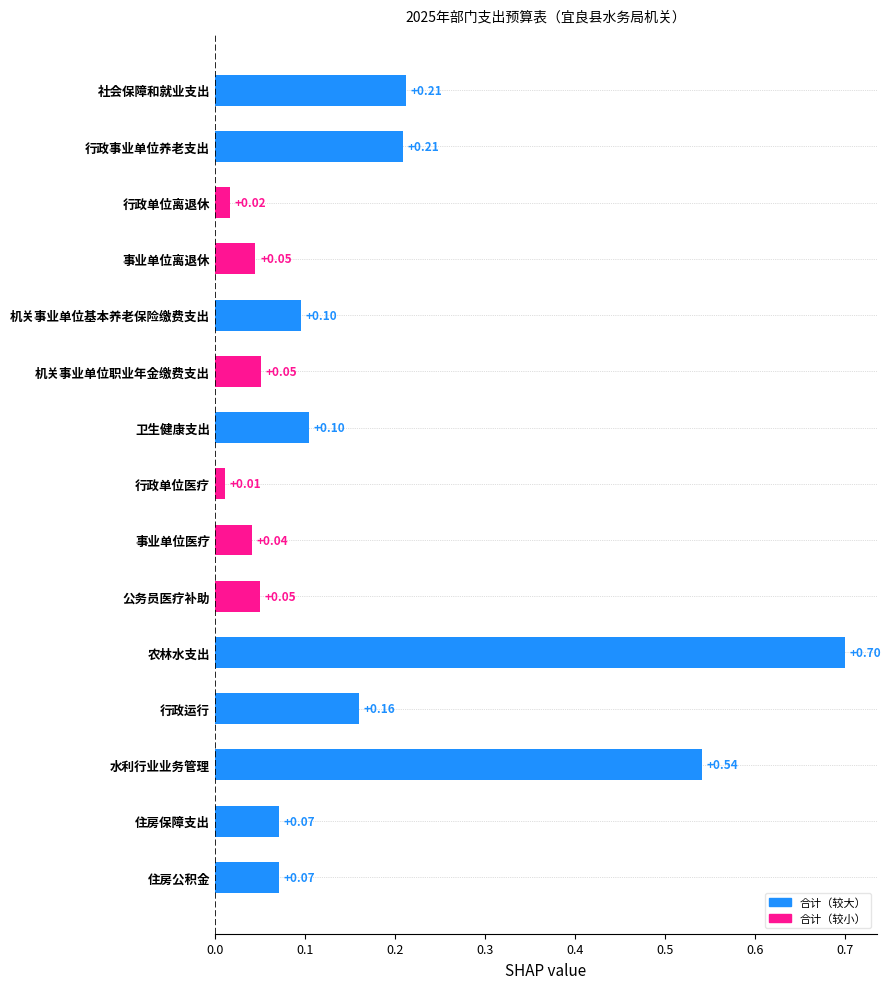

Which label corresponds to the largest value in the chart?

农林水支出